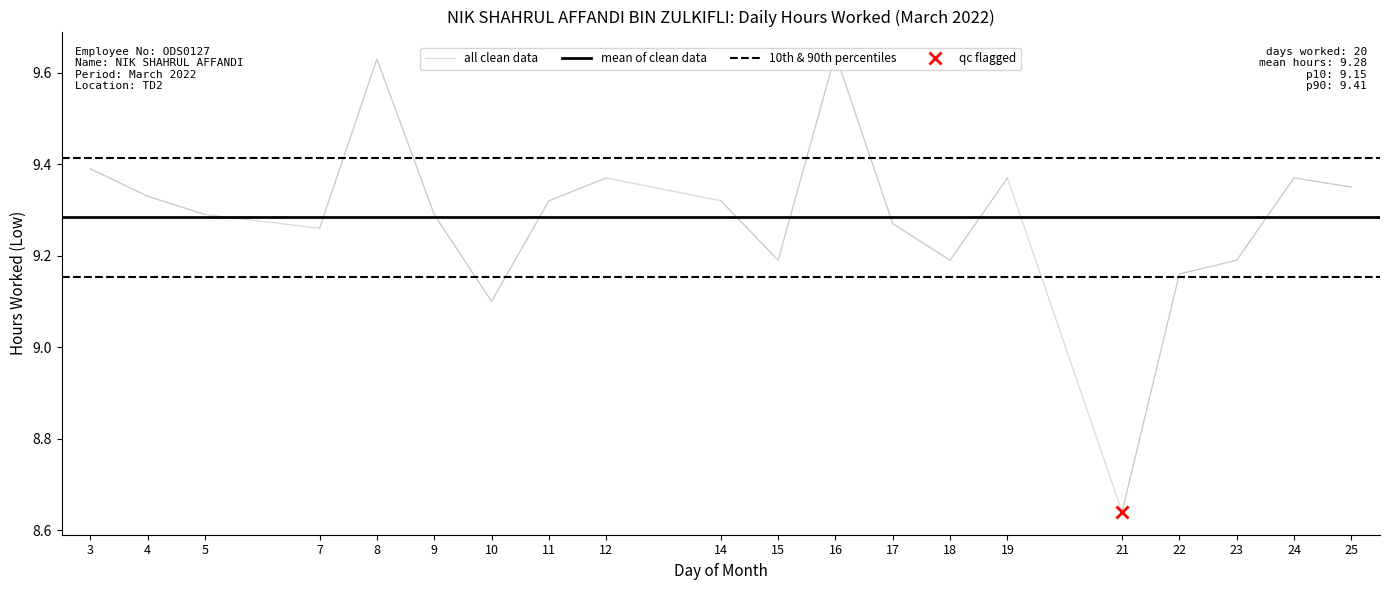

Read the value at 22.

9.2